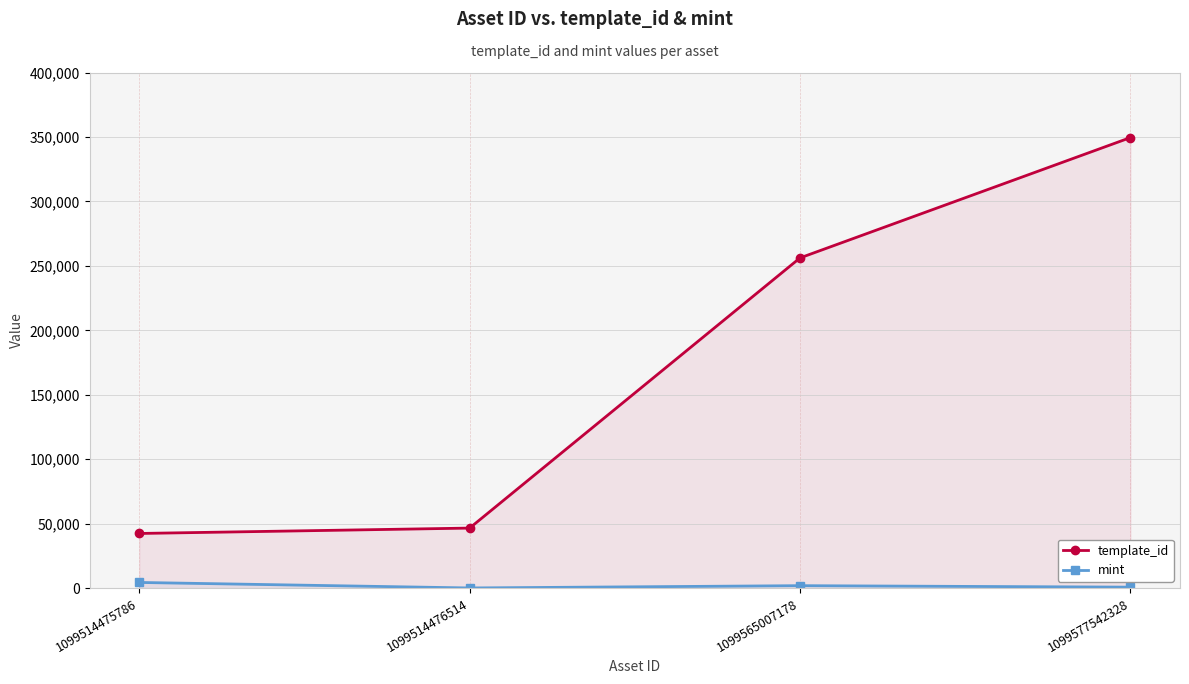

Where does the mint series first go above 1921?

1099514475786